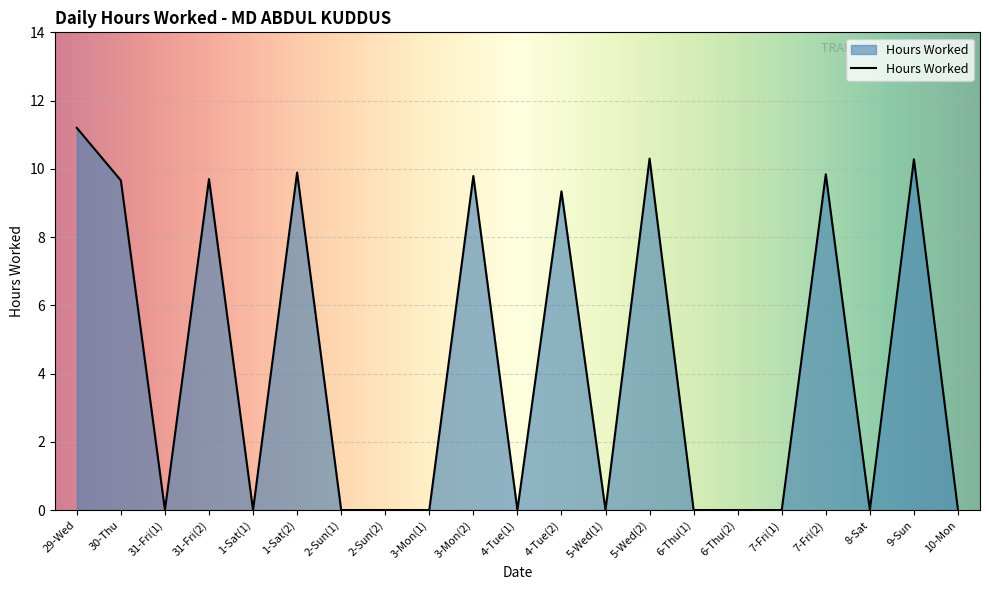

What is the difference between the maximum and minimum values?

11.2